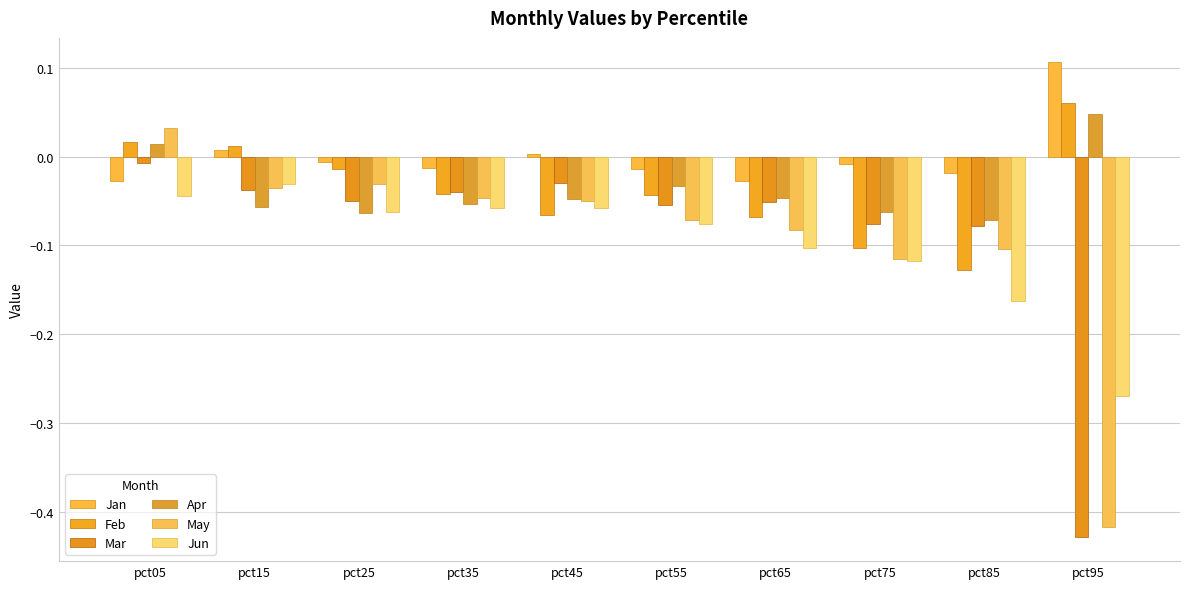

At pct35, list the series in order from smallest to largest.

Jun, Apr, May, Feb, Mar, Jan